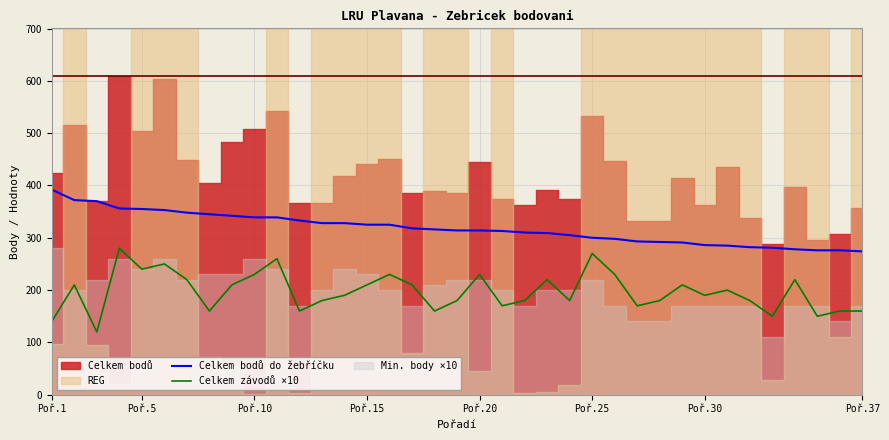

True or false: Celkem závodů ×10 and Celkem bodů do žebříčku intersect in this chart.

False